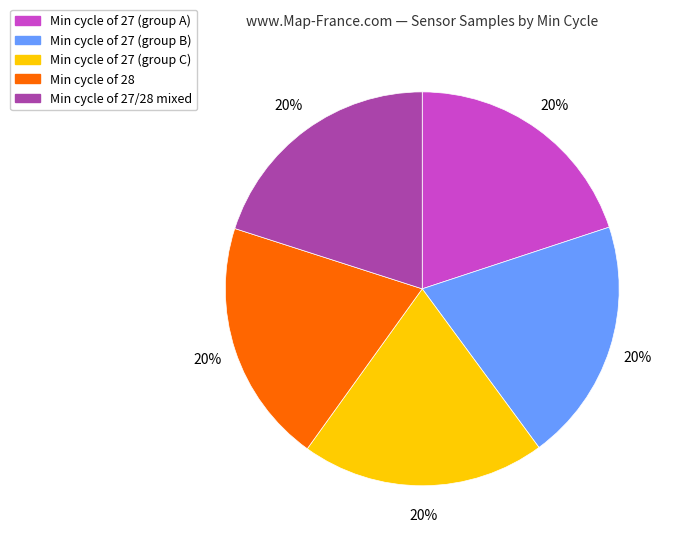

To the nearest percent, what is the average slice percentage?

20%